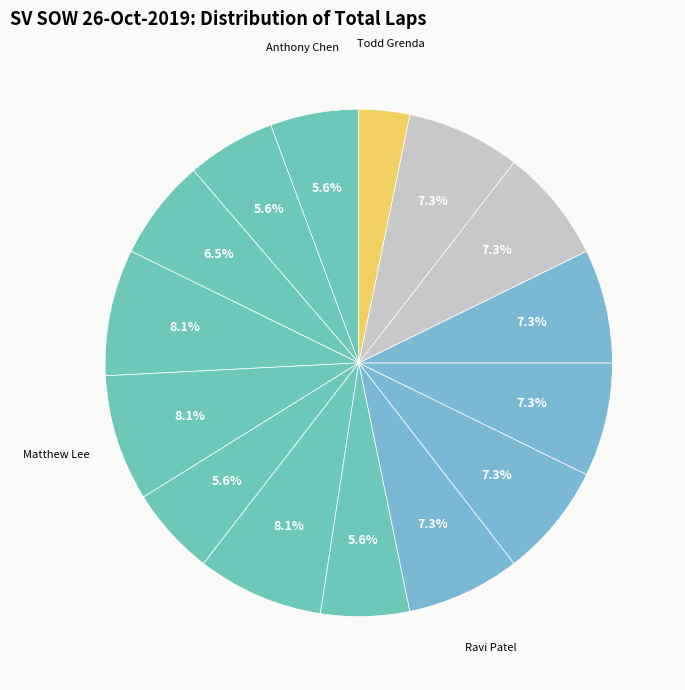

Rank the categories by value from lowest to highest.

Todd Grenda, Anthony Chen, Michael Dun, Phong B. Dang, Robby Goldstein, Benjamin Metzner, Ravi Patel, Chun Siu, Austin Gardner, Joshua Graham, Sam Dun, Michael Winfrey, Clayton Kapner, Matthew Lee, Allen Barreno